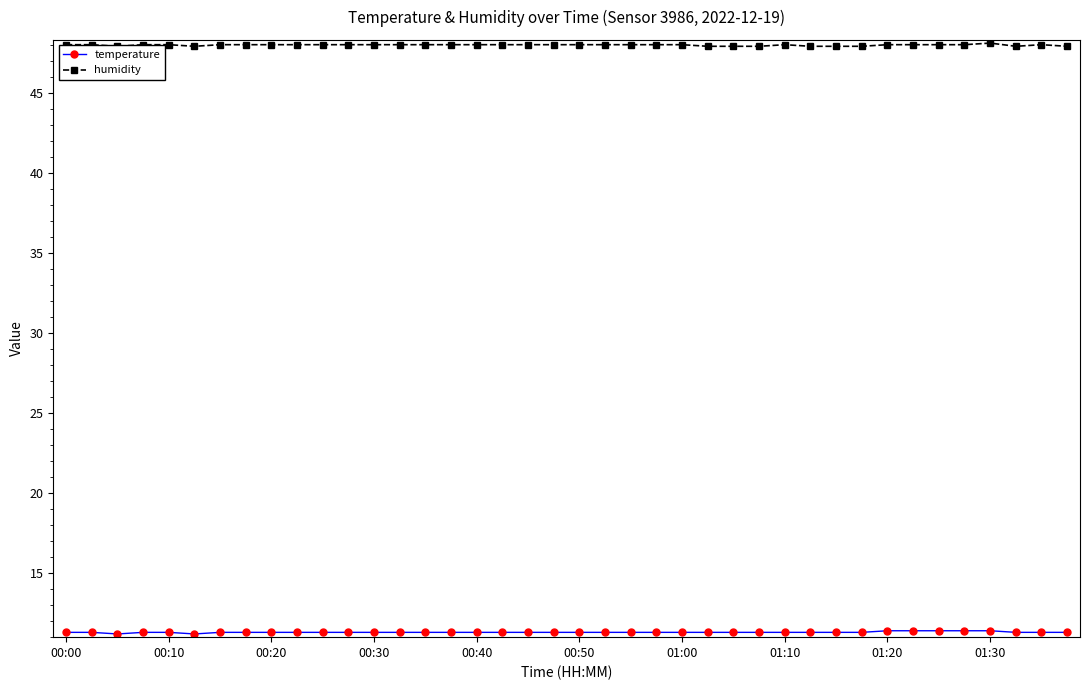

Does the chart have visible grid lines?

No